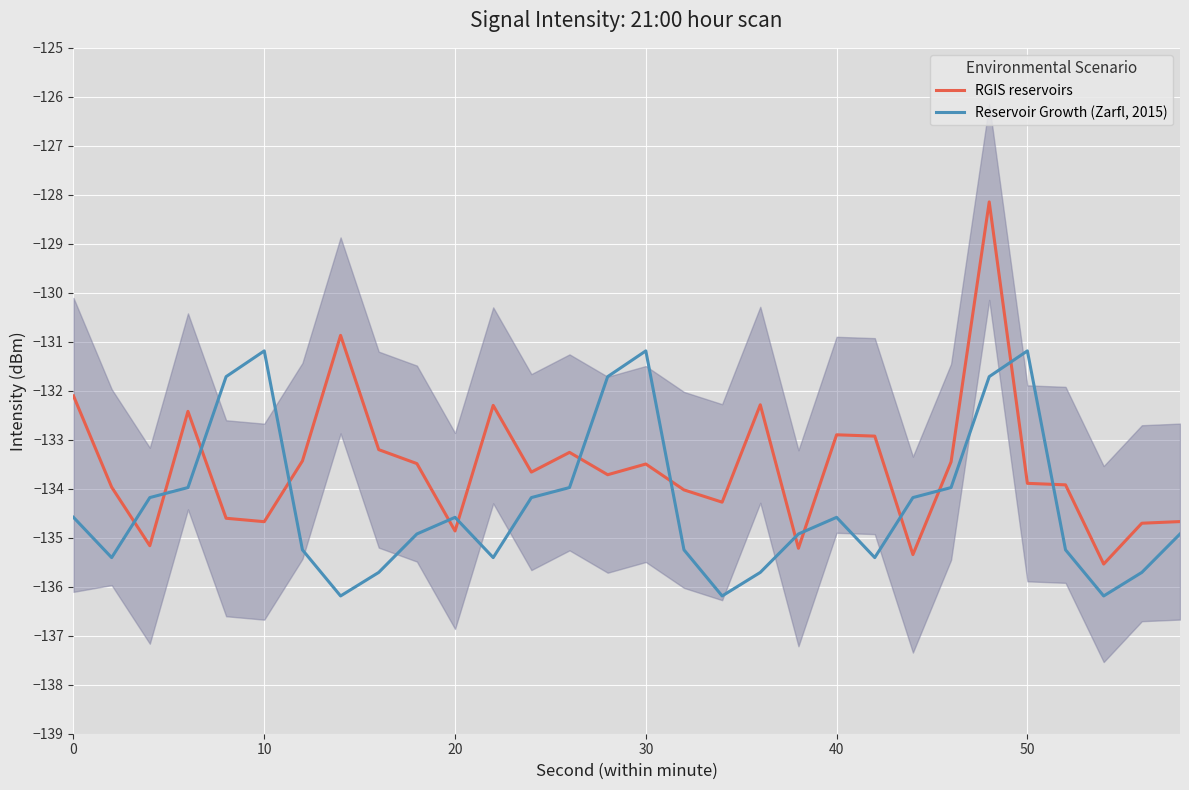

Which series has the largest total across all categories?

RGIS reservoirs